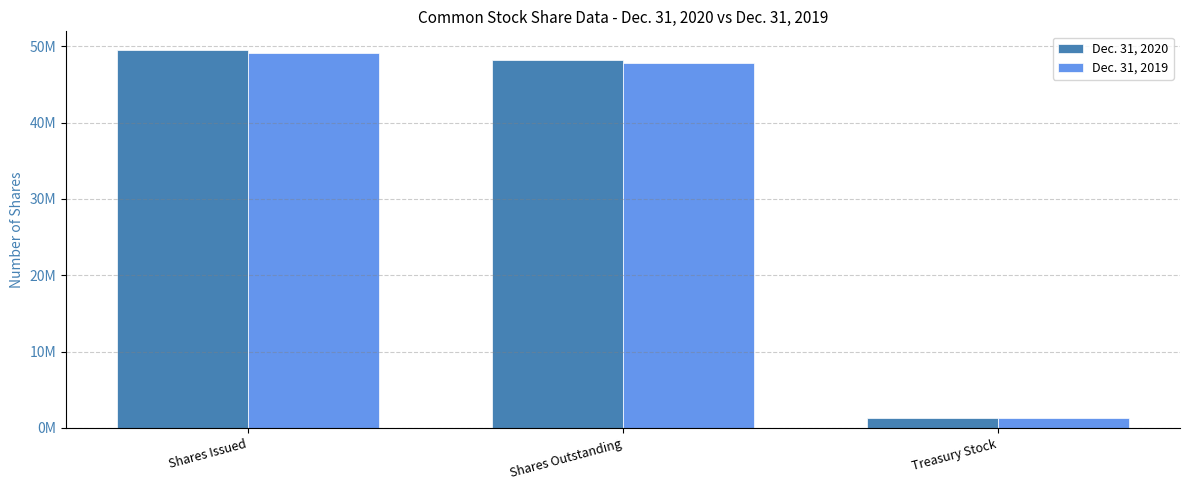

What are all the series names shown in the legend?

Dec. 31, 2020, Dec. 31, 2019